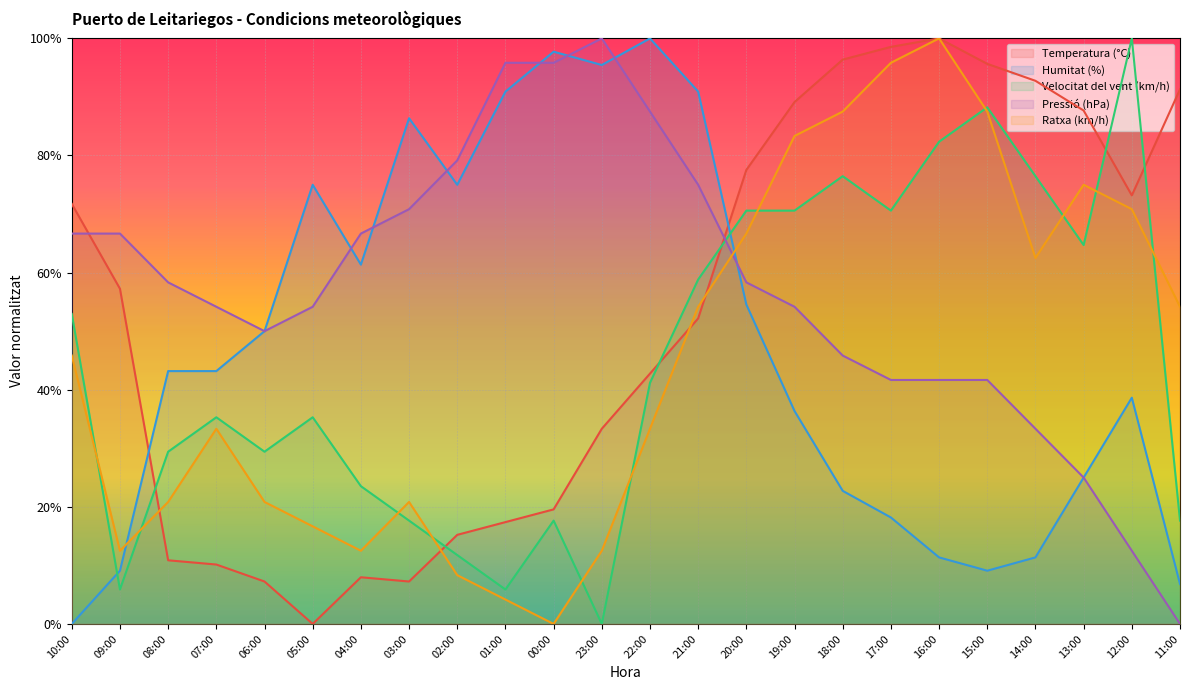

What are all the series names shown in the legend?

Temperatura (°C), Humitat (%), Velocitat del vent (km/h), Pressió (hPa), Ratxa (km/h)